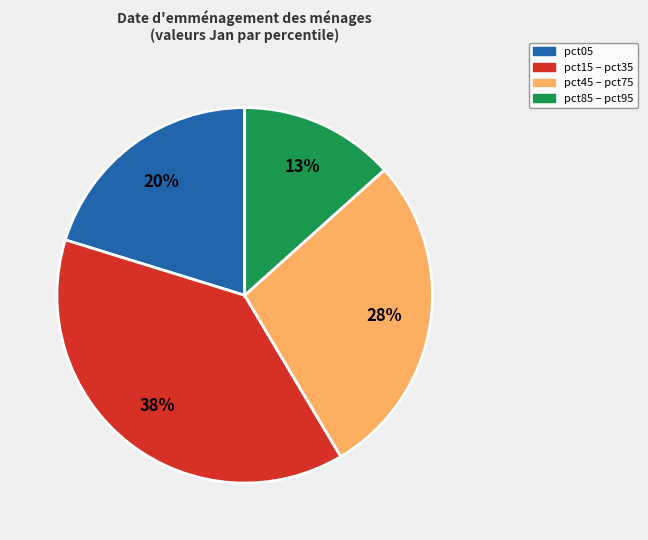

To the nearest percent, what is the difference between the largest and smallest slice percentages?

25%